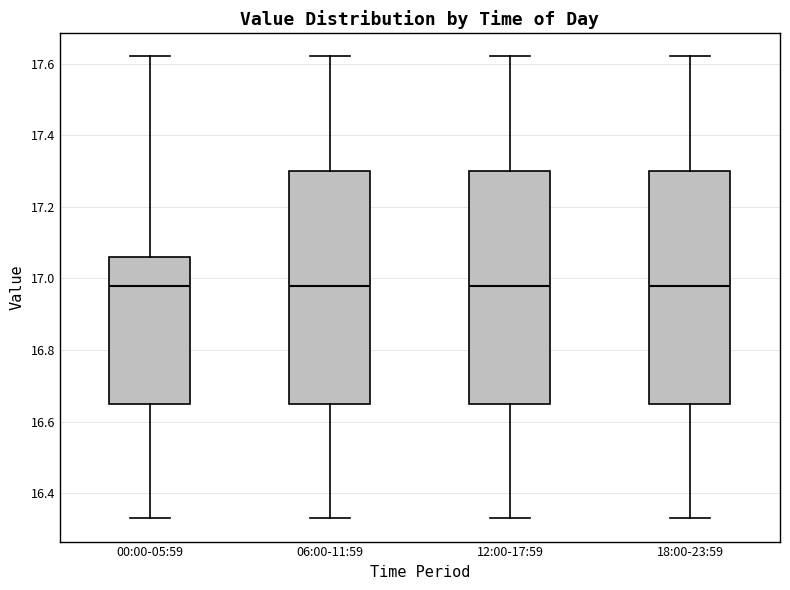

Reading left to right, transcribe this box plot: for each box, give where its median line is, the range the box spans, and where its two whiskers end, as read against the y-axis. The values are not printed on the chart, so give them approximately, as read against the axis.

00:00-05:59: median 16.98, box 16.66 to 17.06, whiskers 16.34 to 17.62
06:00-11:59: median 16.98, box 16.66 to 17.30, whiskers 16.34 to 17.62
12:00-17:59: median 16.98, box 16.66 to 17.30, whiskers 16.34 to 17.62
18:00-23:59: median 16.98, box 16.66 to 17.30, whiskers 16.34 to 17.62